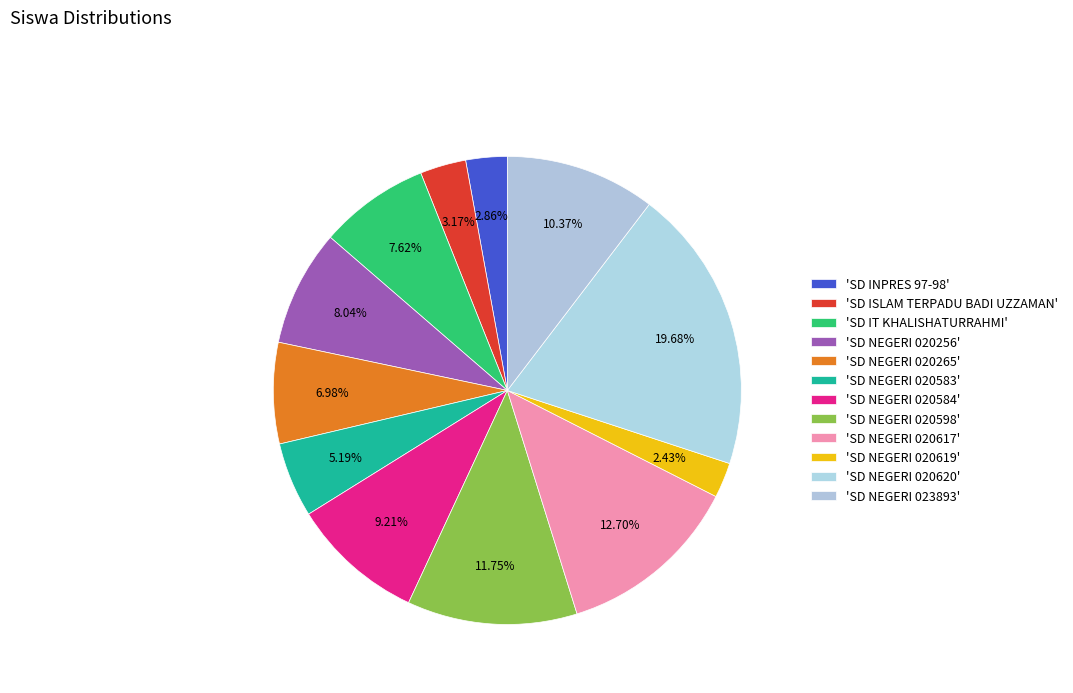

Count the number of slices in the pie.

12